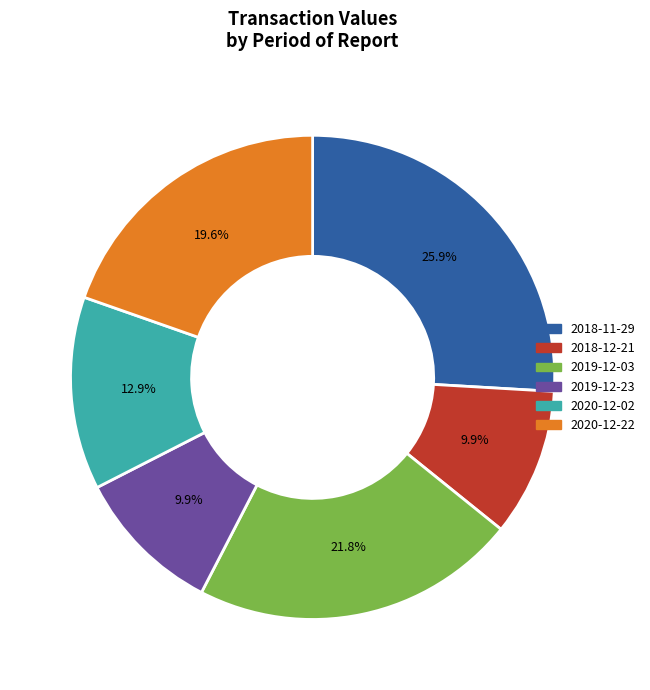

To the nearest percent, what is the difference between the largest and smallest slice percentages?

16%